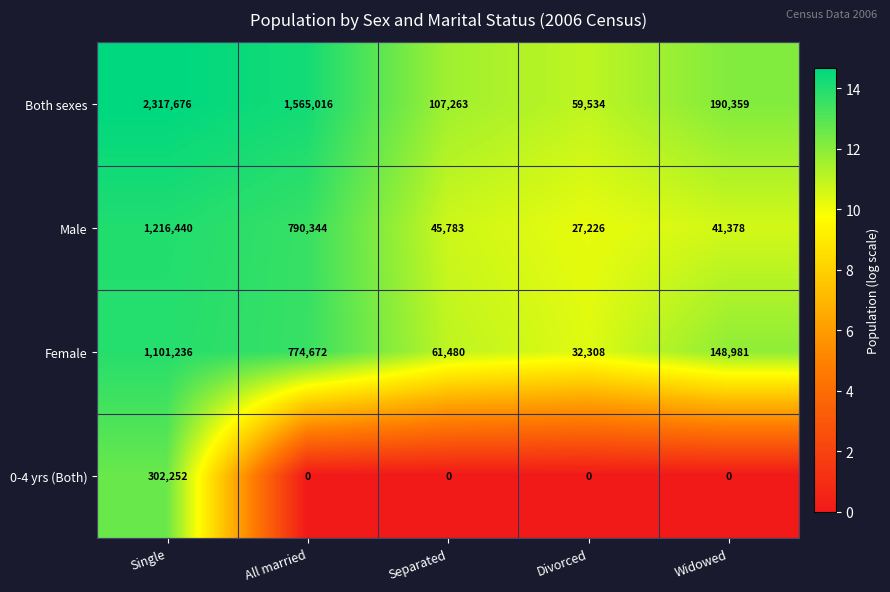

At which label does Female reach its minimum?

Divorced